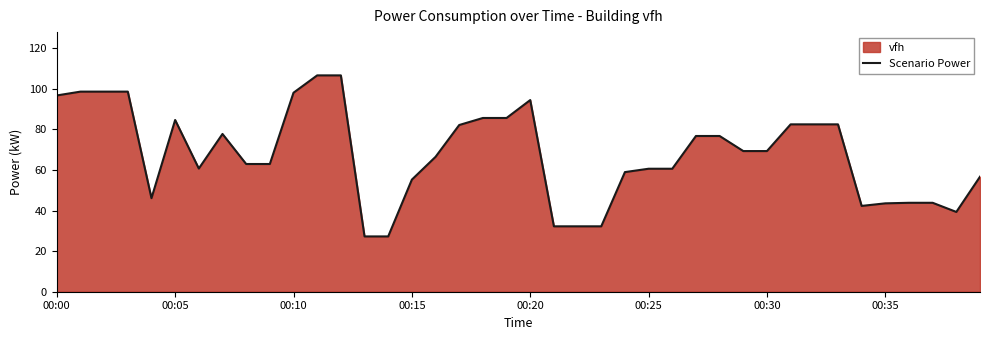

What is the value of the 12th point from the left?

106.7